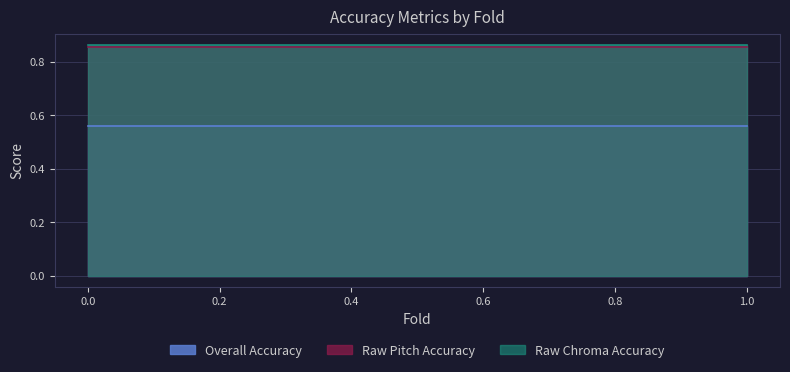

True or false: Overall Accuracy and Raw Chroma Accuracy intersect in this chart.

False